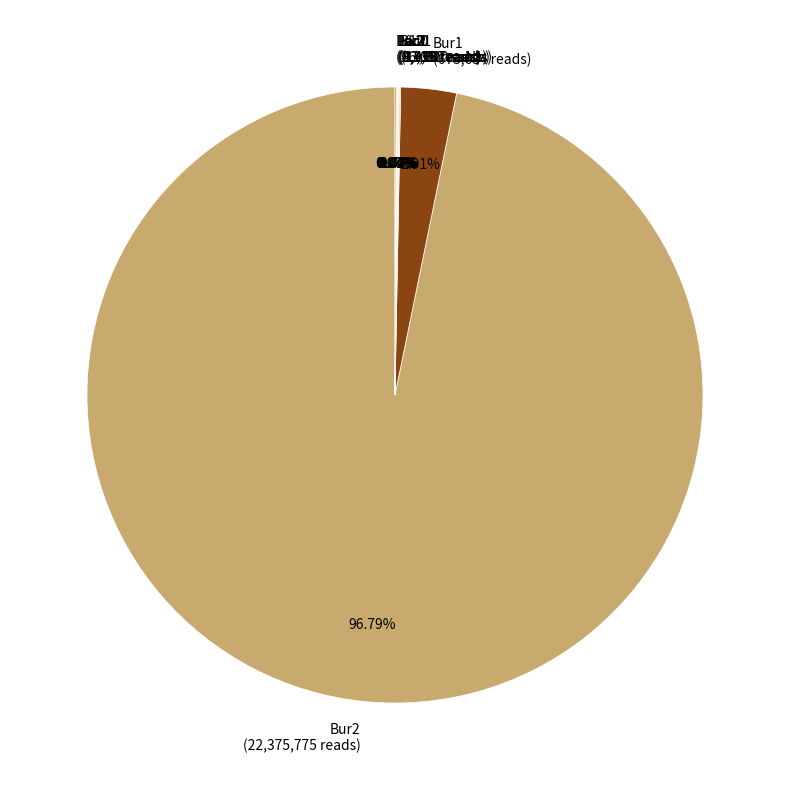

Is Bur2 (22,375,775 reads) the majority of the pie?

Yes